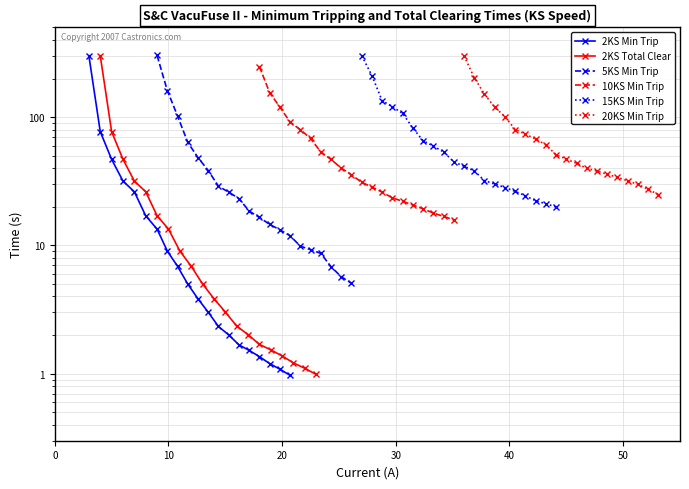

What is the value of the 10KS Min Trip point at the 3rd from the left?

120.0